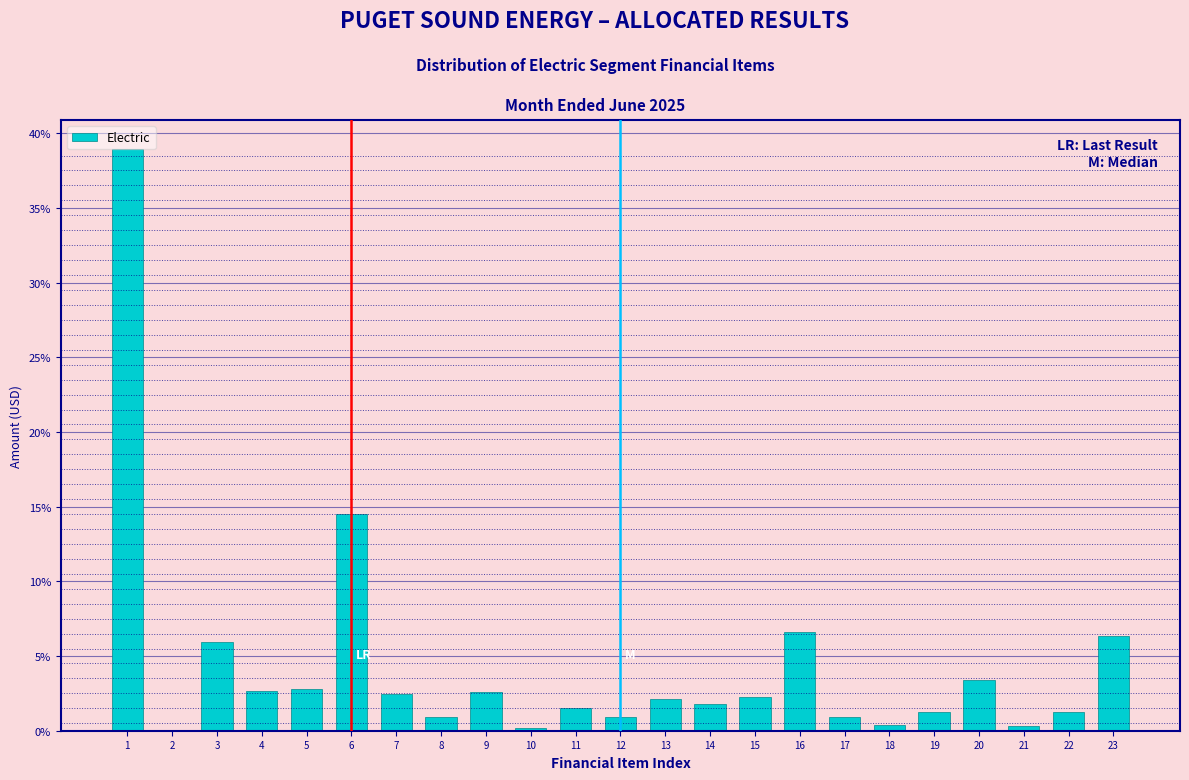

What is the sum of all values?

100.0